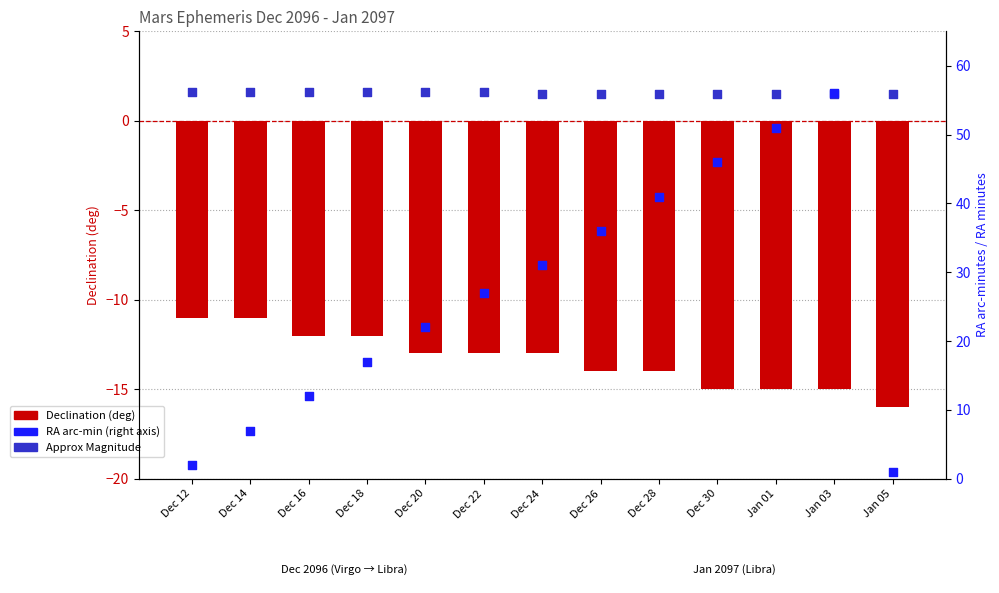

Which series reaches the maximum Y coordinate?

RA (arc-min)